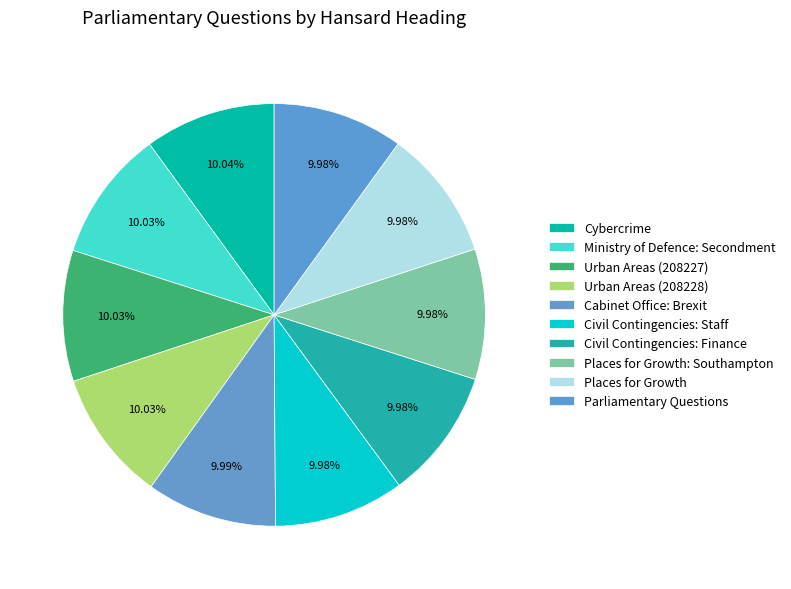

How many slices are in this pie chart?

10